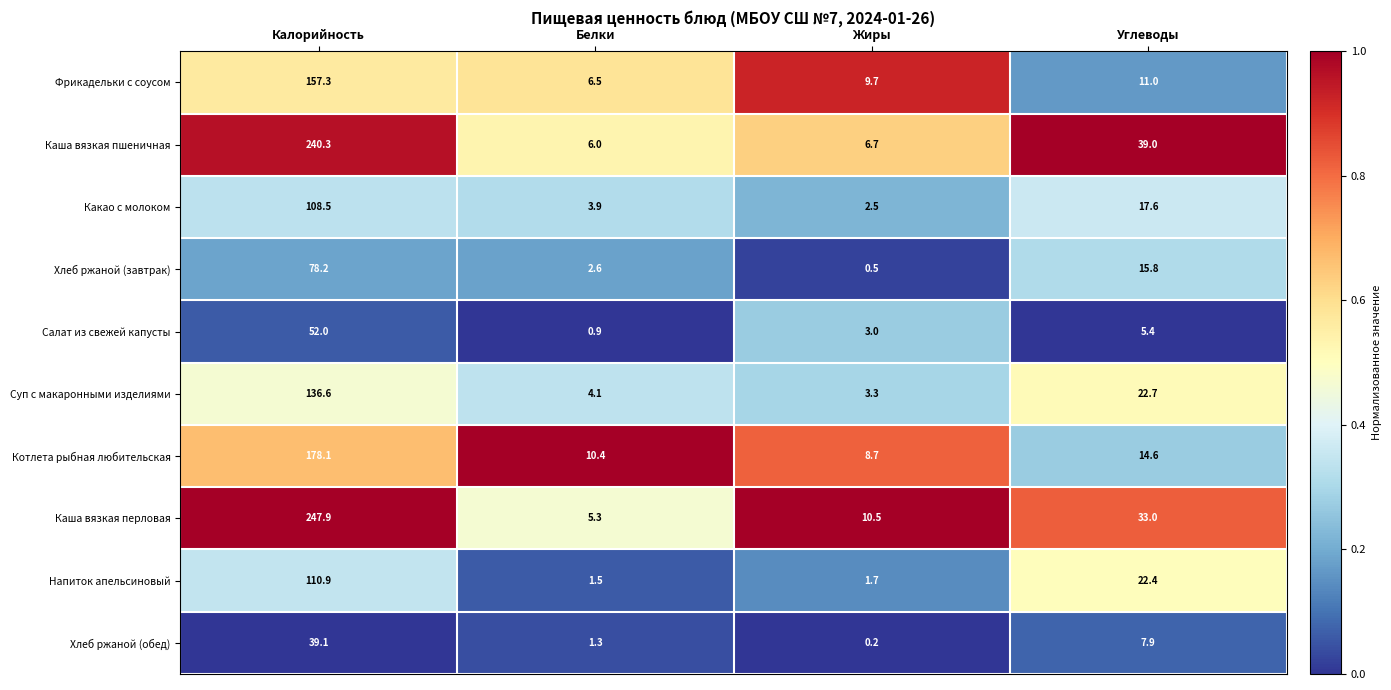

Which series has the largest total across all categories?

Каша вязкая перловая